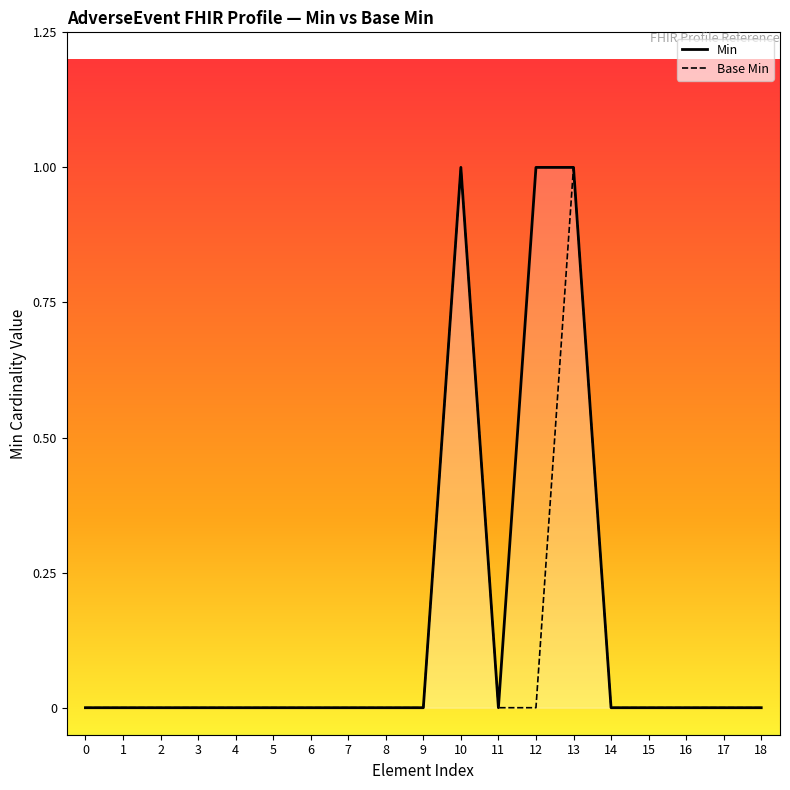

List the series in order of their overall mean, highest first.

Min, Base Min